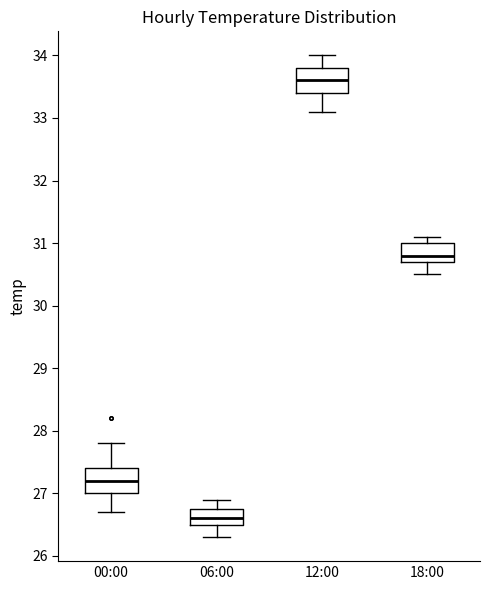

Which box's median line is the lowest?

06:00